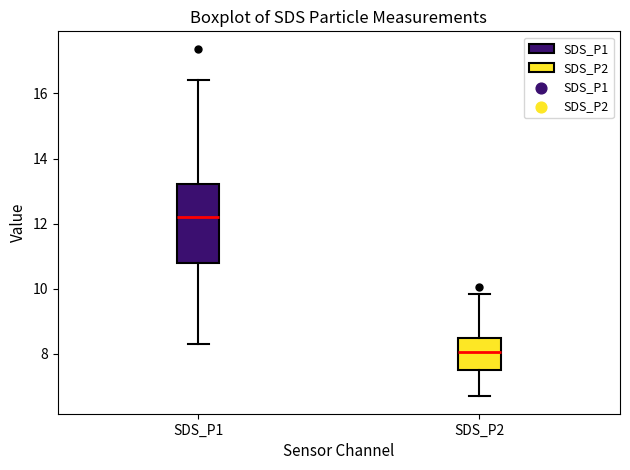

Which box has the lowest median line?

SDS_P2